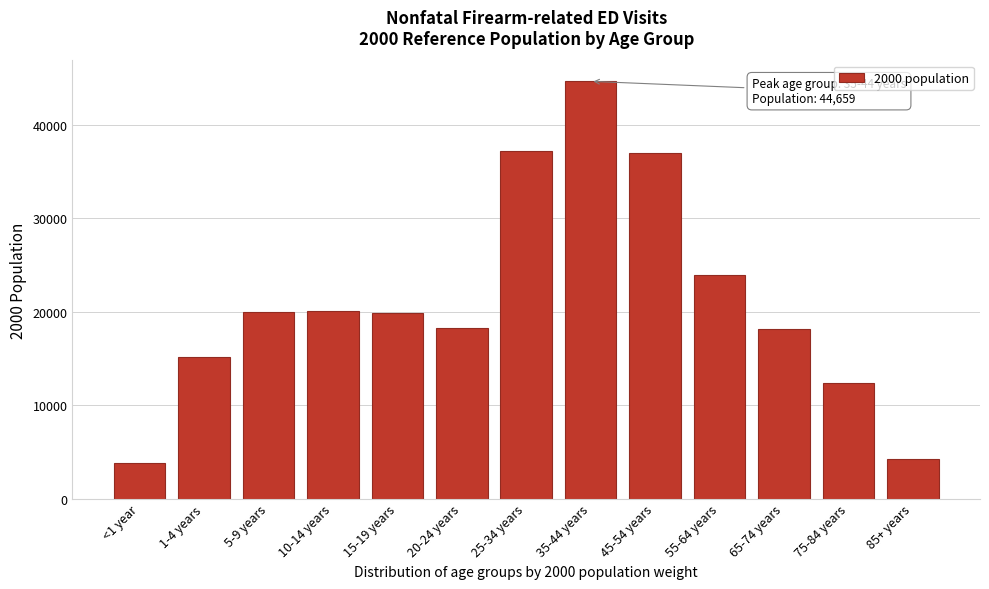

What is the minimum value shown in the chart?

3795